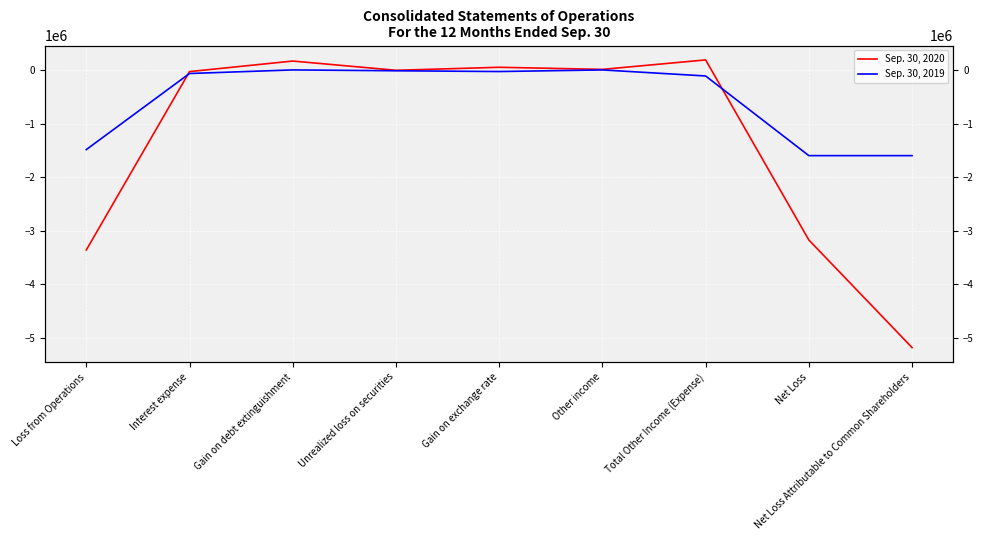

What is the lowest value of the Sep. 30, 2020 series?

-5176387